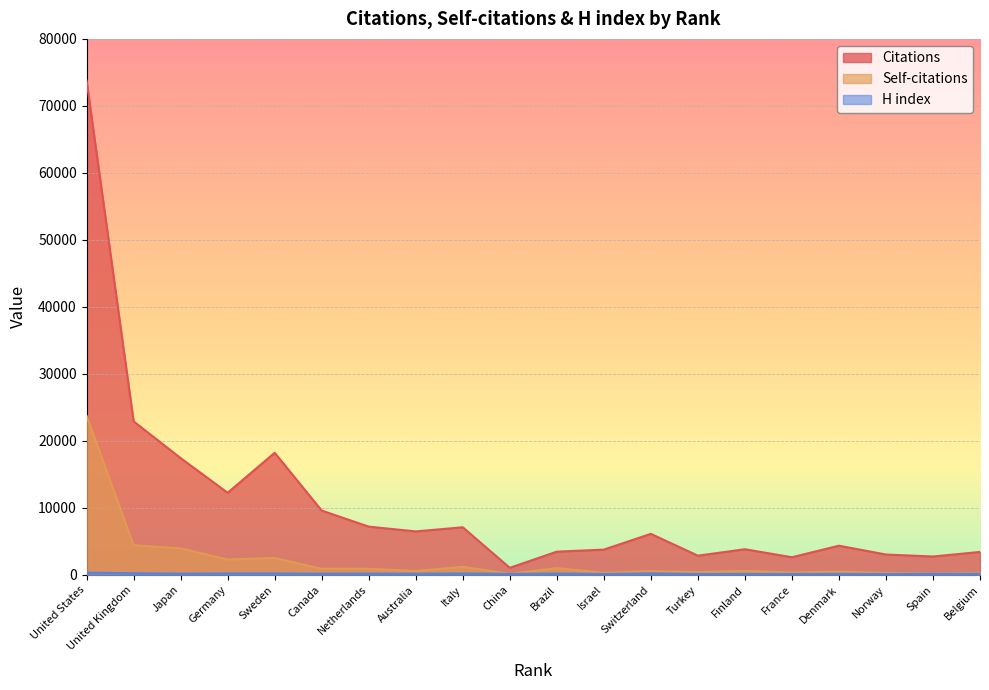

What is the value of the Citations point at the 3rd from the left?

17423